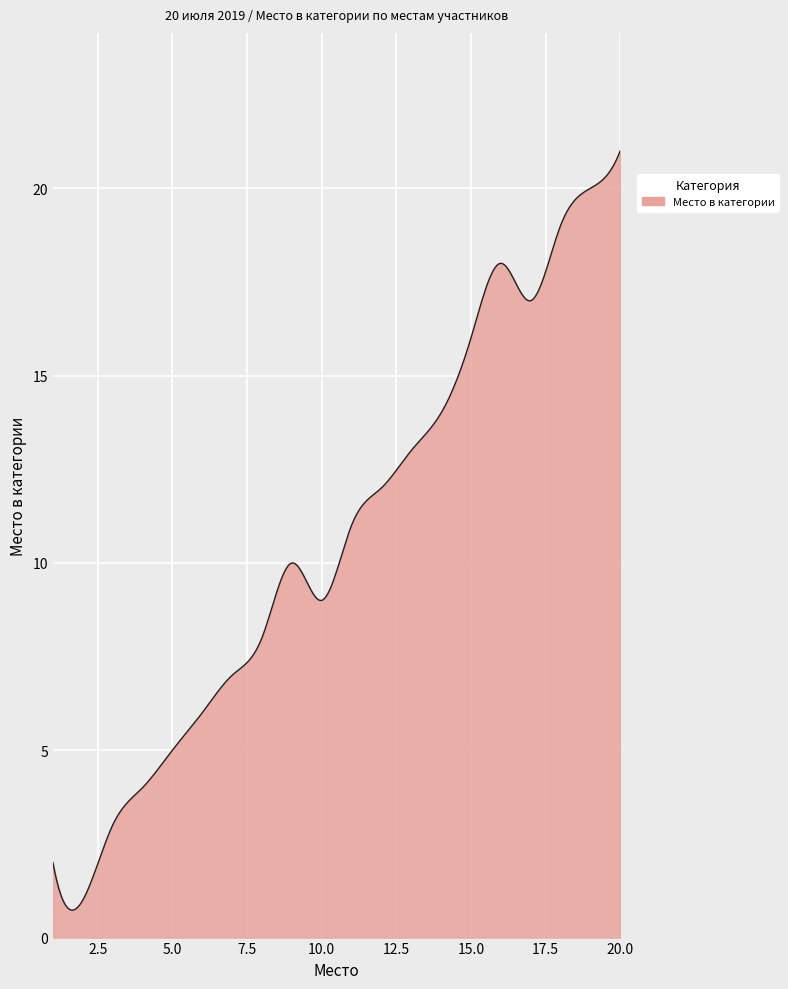

Count the number of data series in this chart.

1